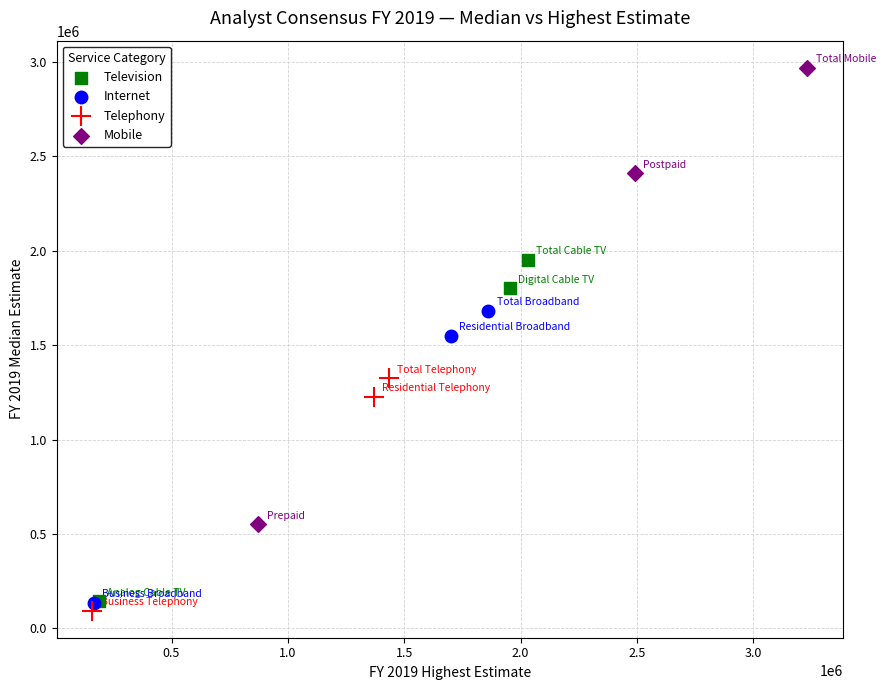

Which series reaches the maximum Y coordinate?

Mobile